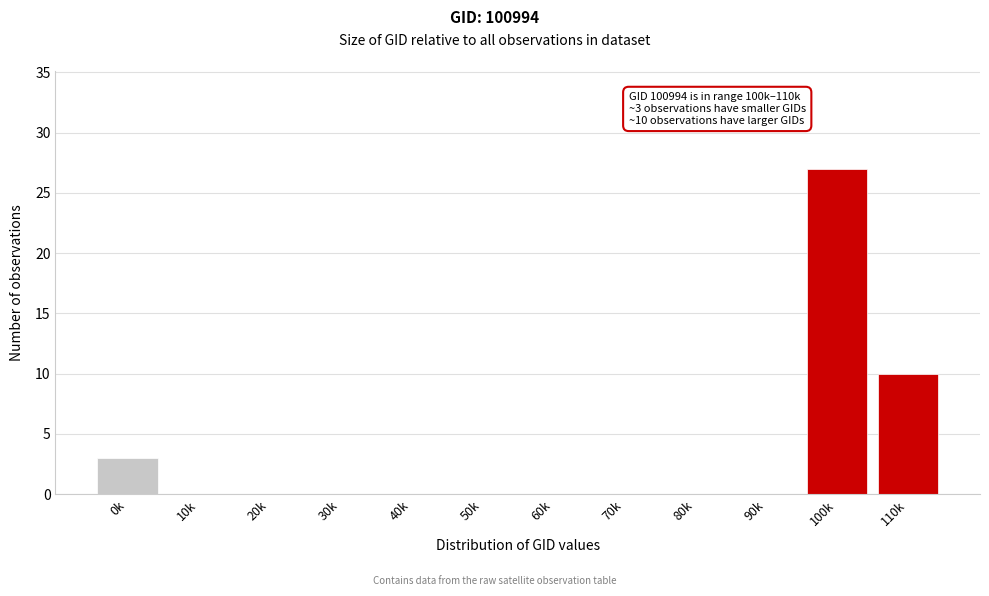

Reading right to left, list all the values displayed in this chart.

110k=10	100k=27	90k=0	80k=0	70k=0	60k=0	50k=0	40k=0	30k=0	20k=0	10k=0	0k=3